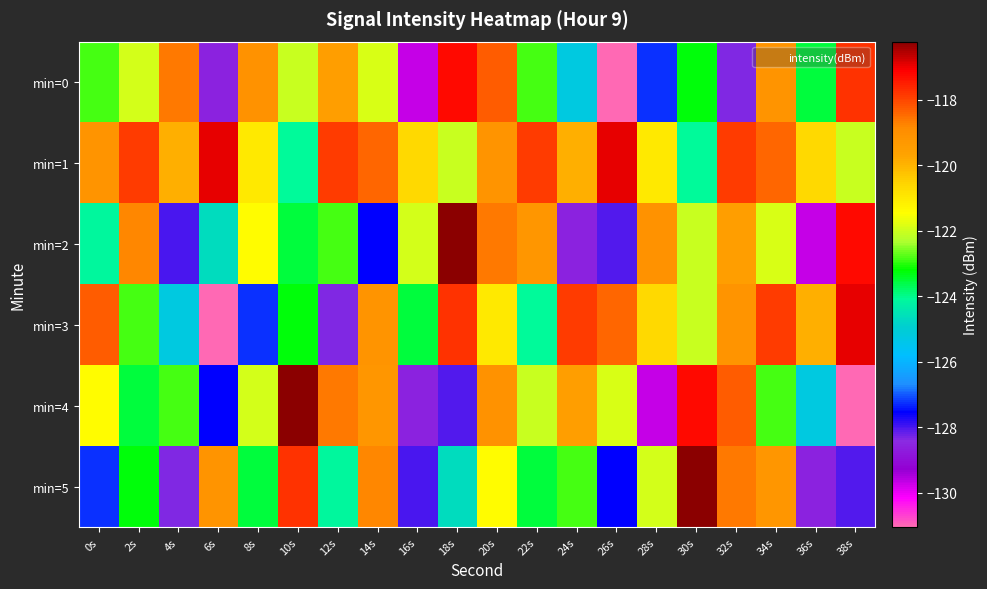

Reading right to left, transcribe all the data shown in this chart.

min=0: 38s=-117.8	36s=-123.6	34s=-119.2	32s=-128.4	30s=-123.3	28s=-127.3	26s=-131.0	24s=-125.3	22s=-122.8	20s=-118.3	18s=-117.2	16s=-129.7	14s=-121.9	12s=-119.5	10s=-122.0	8s=-119.1	6s=-128.6	4s=-118.6	2s=-121.9	0s=-122.9
min=1: 38s=-122.1	36s=-120.6	34s=-118.4	32s=-117.9	30s=-124.1	28s=-121.0	26s=-116.9	24s=-119.9	22s=-117.9	20s=-119.2	18s=-122.1	16s=-120.6	14s=-118.4	12s=-117.9	10s=-124.1	8s=-121.0	6s=-116.9	4s=-119.9	2s=-117.9	0s=-119.2
min=2: 38s=-117.2	36s=-129.7	34s=-121.9	32s=-119.5	30s=-122.0	28s=-119.1	26s=-128.1	24s=-128.6	22s=-119.2	20s=-118.6	18s=-116.2	16s=-121.9	14s=-127.5	12s=-122.9	10s=-123.6	8s=-121.4	6s=-124.6	4s=-128.0	2s=-118.8	0s=-124.2
min=3: 38s=-116.9	36s=-119.9	34s=-117.9	32s=-119.2	30s=-122.1	28s=-120.6	26s=-118.4	24s=-117.9	22s=-124.1	20s=-121.0	18s=-117.8	16s=-123.6	14s=-119.2	12s=-128.4	10s=-123.3	8s=-127.3	6s=-131.0	4s=-125.3	2s=-122.8	0s=-118.3
min=4: 38s=-131.0	36s=-125.3	34s=-122.8	32s=-118.3	30s=-117.2	28s=-129.7	26s=-121.9	24s=-119.5	22s=-122.0	20s=-119.1	18s=-128.1	16s=-128.6	14s=-119.2	12s=-118.6	10s=-116.2	8s=-121.9	6s=-127.5	4s=-122.9	2s=-123.6	0s=-121.4
min=5: 38s=-128.1	36s=-128.6	34s=-119.2	32s=-118.6	30s=-116.2	28s=-121.9	26s=-127.5	24s=-122.9	22s=-123.6	20s=-121.4	18s=-124.6	16s=-128.0	14s=-118.8	12s=-124.2	10s=-117.8	8s=-123.6	6s=-119.2	4s=-128.4	2s=-123.3	0s=-127.3